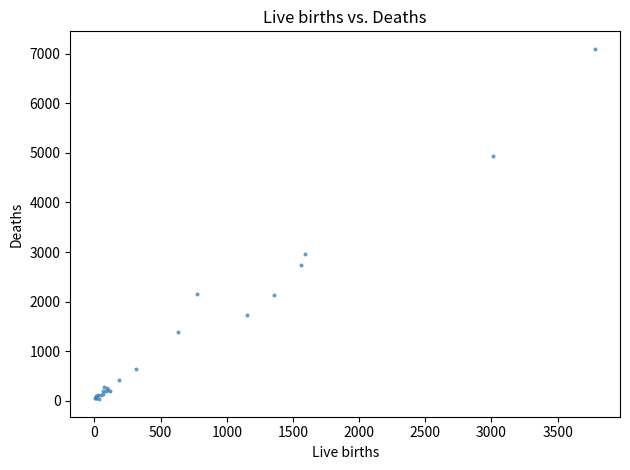

What Y value in the scatter plot is closest to 3565?

2968